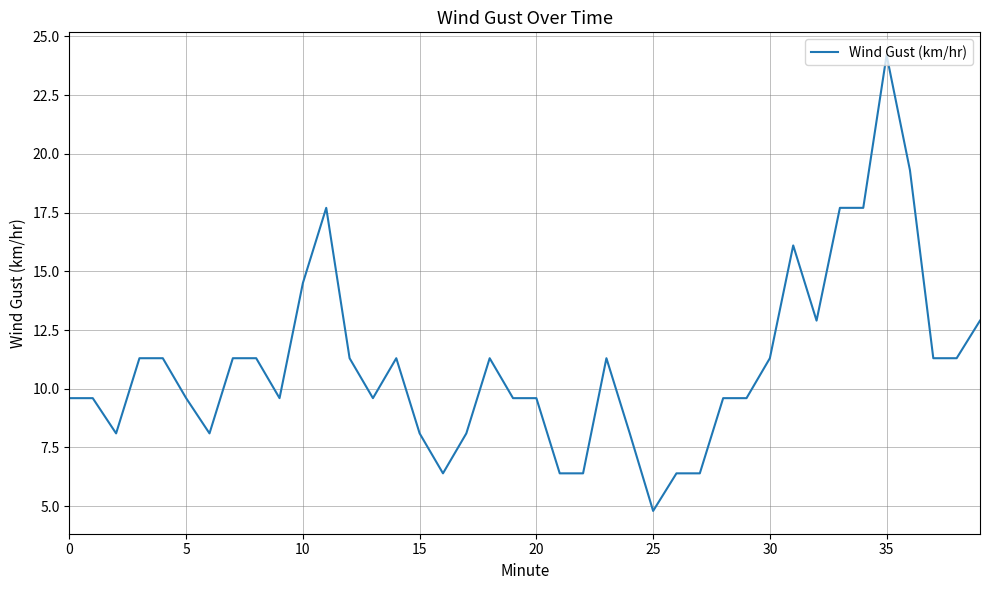

What is the difference between the maximum and minimum values?

19.4